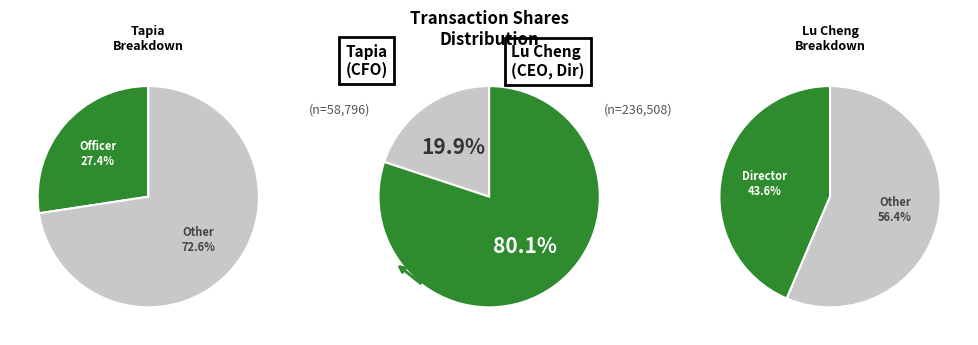

To the nearest percent, what portion does wk-form4_1706224339.xml represent?

80%